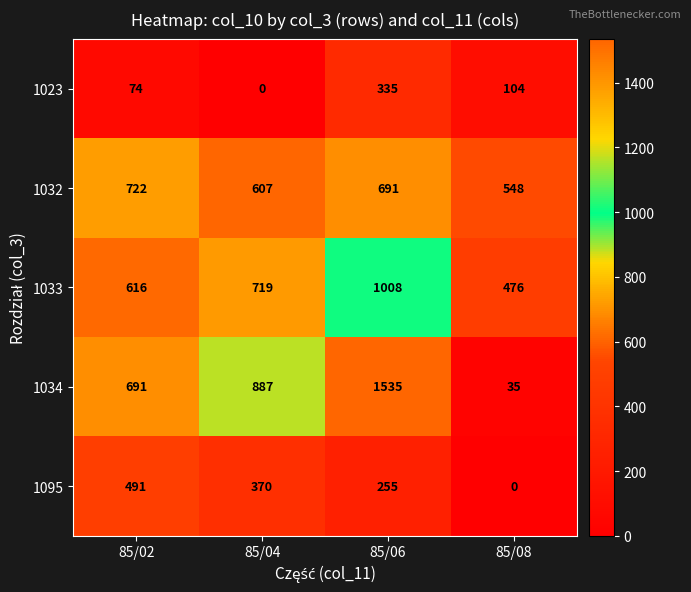

Where does the 1032 series first go above 691?

85/02